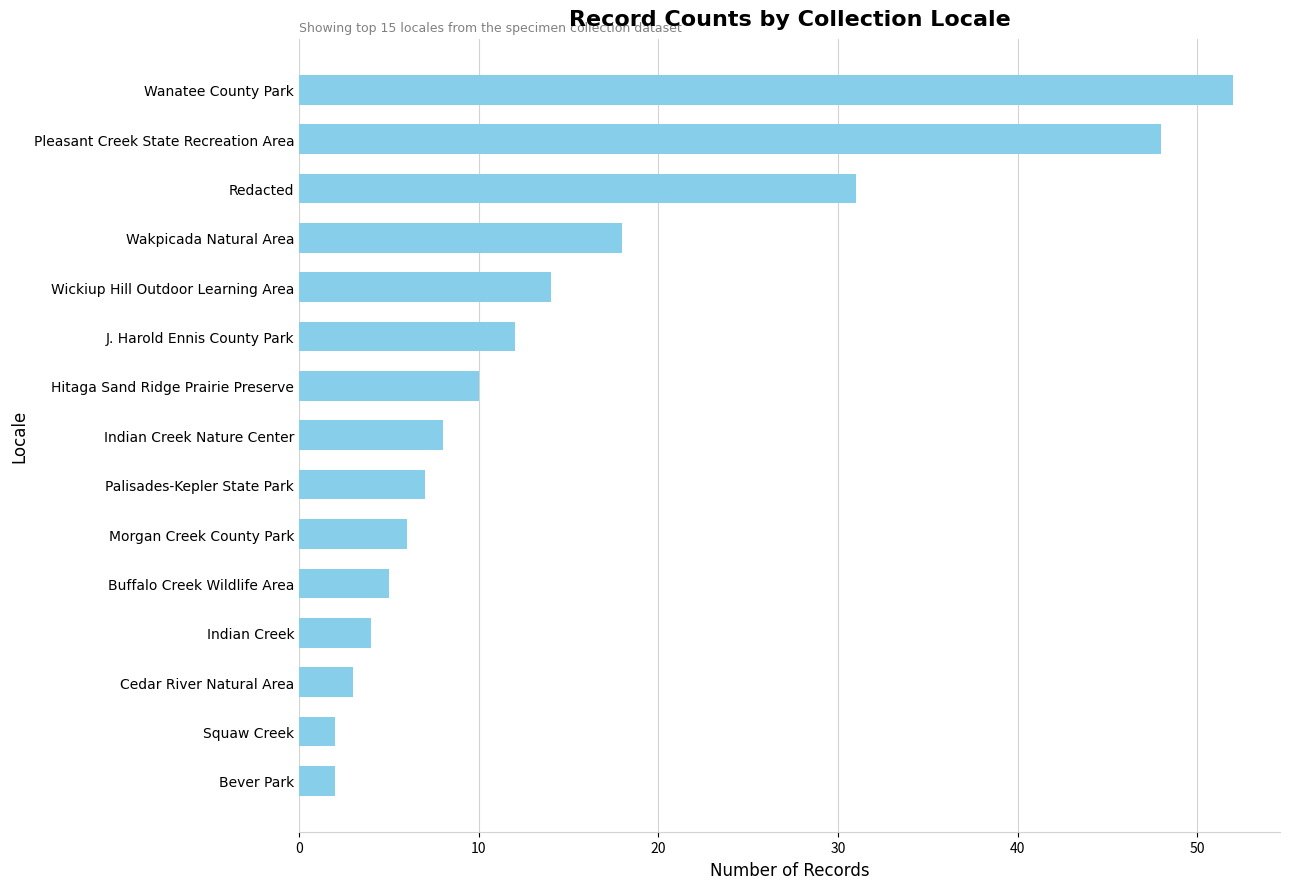

Which has a higher value, Bever Park or Wickiup Hill Outdoor Learning Area?

Wickiup Hill Outdoor Learning Area